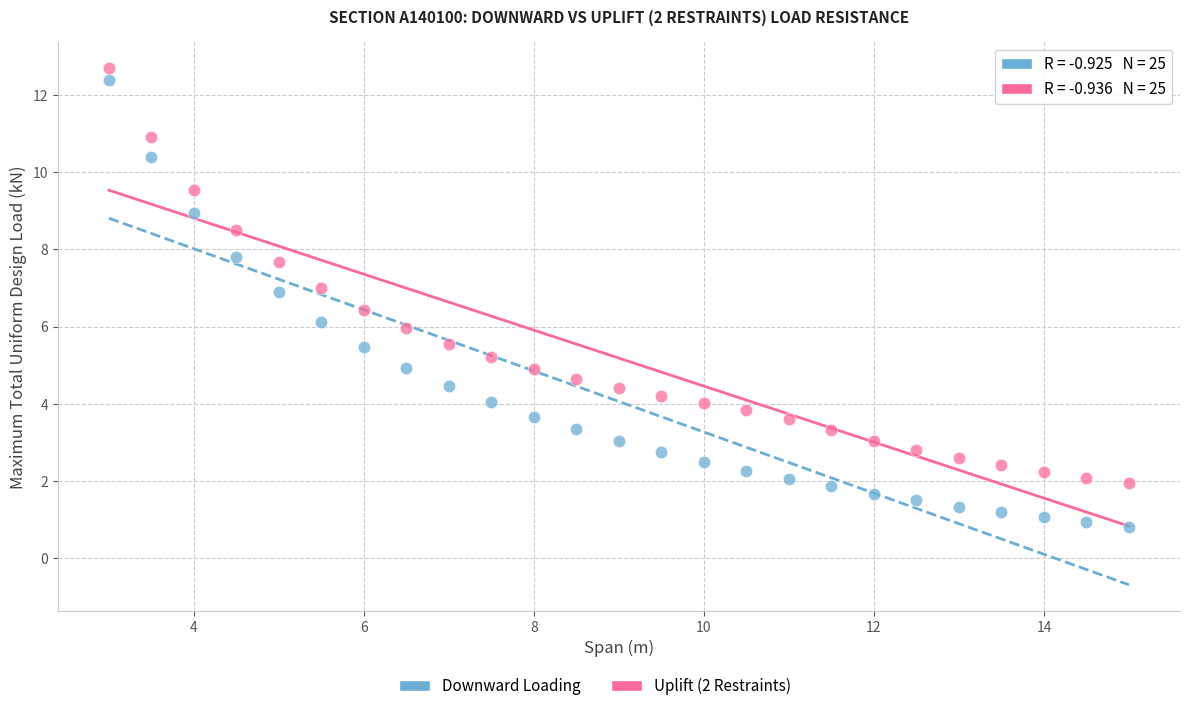

Across all data points, what is the range of X values (max minus min)?

12.0